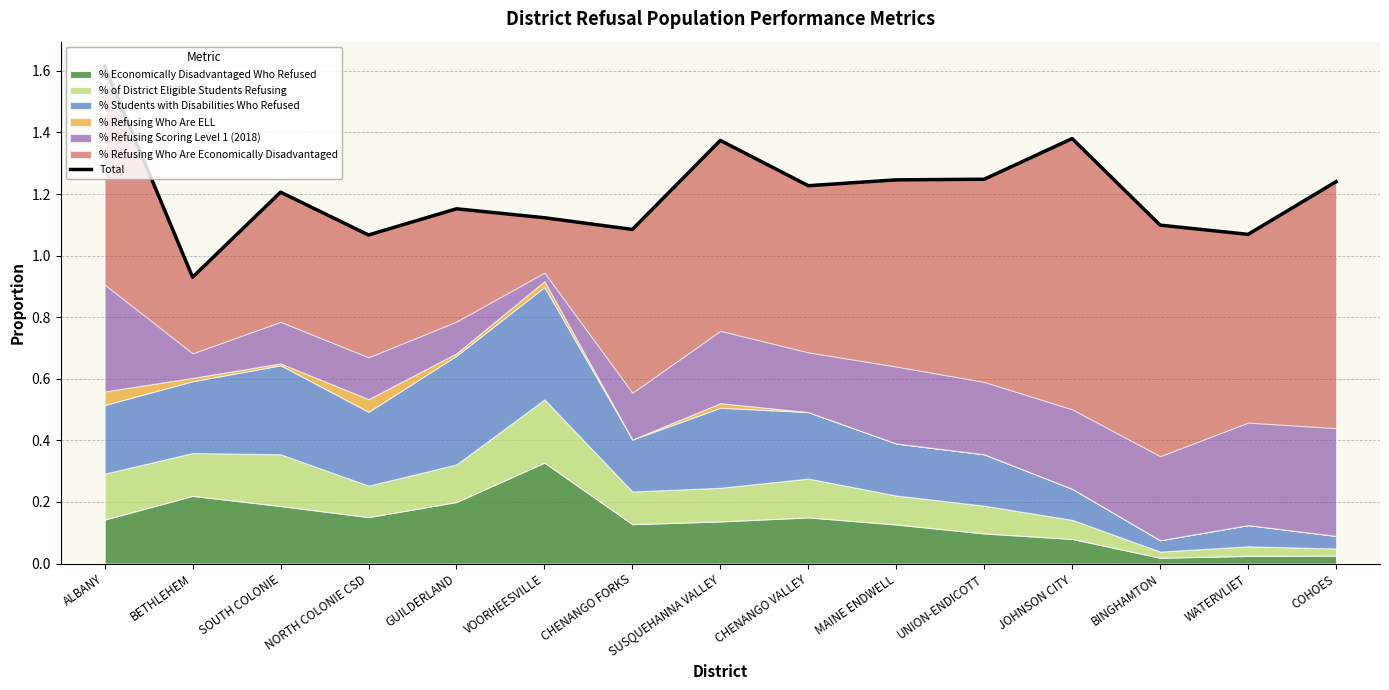

What is the difference between the values at GUILDERLAND and SUSQUEHANNA VALLEY?

0.2